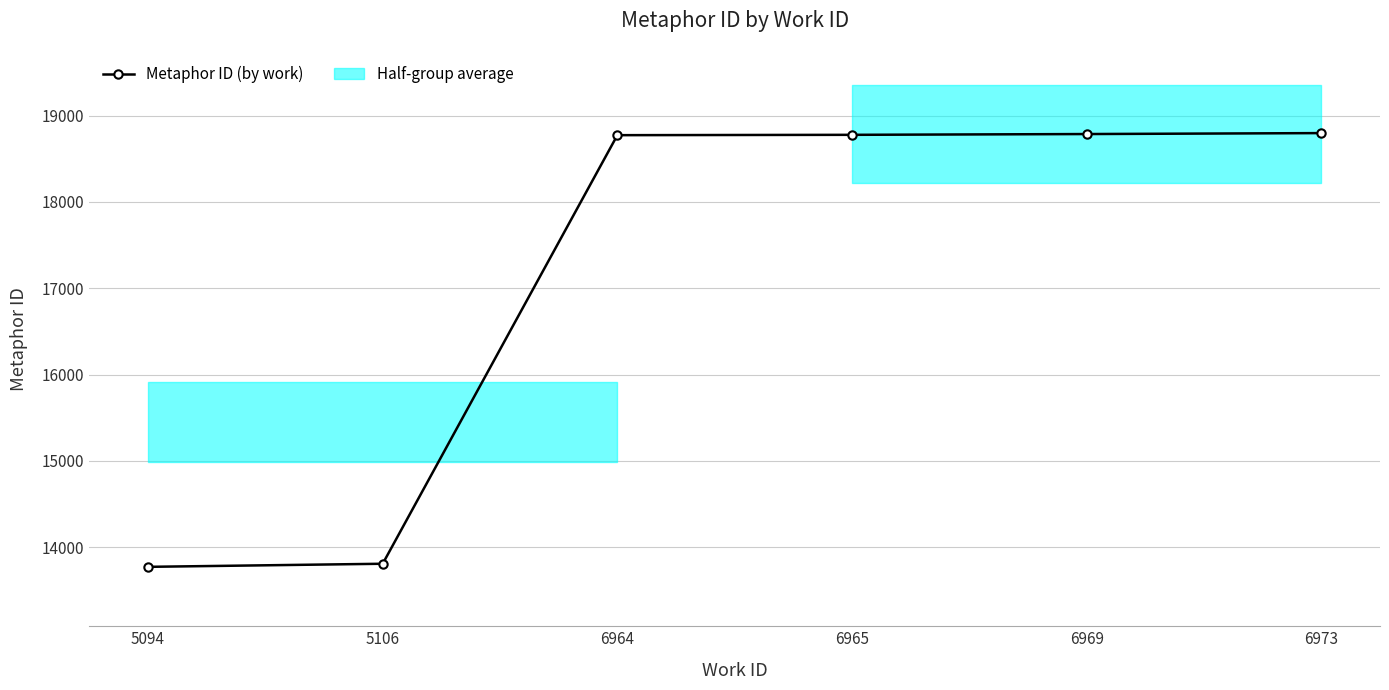

Between 5106 and 6973, which is larger?

6973